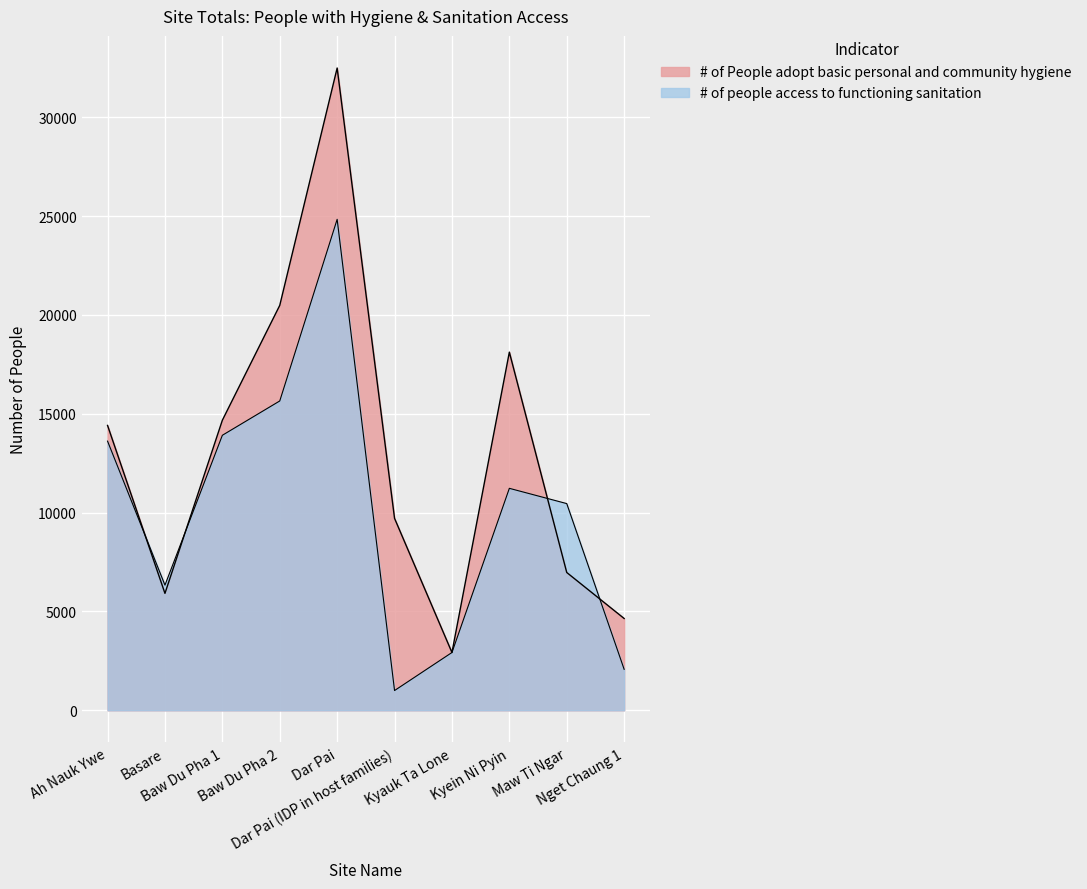

Does the chart display data point markers on the line(s)?

No